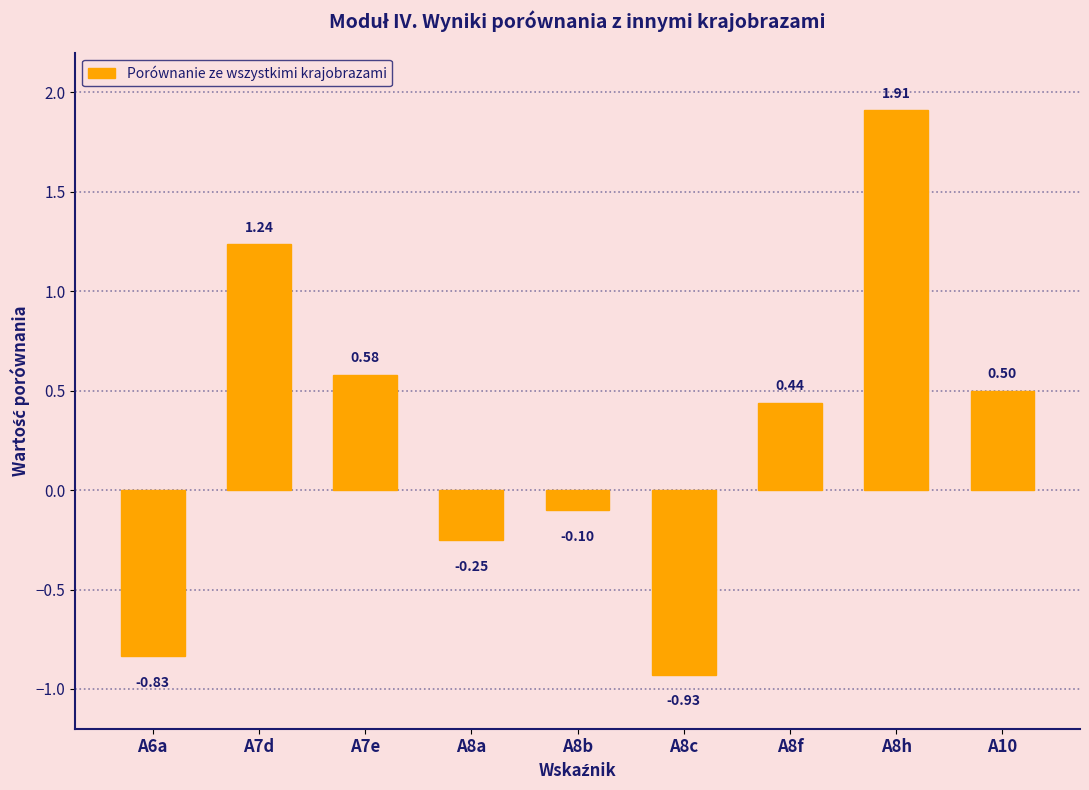

Which category has the highest value across all series?

A8h